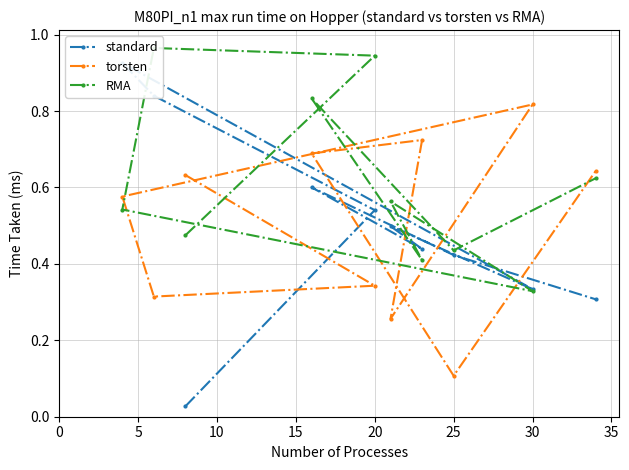

What is the average value of the standard series?

0.5